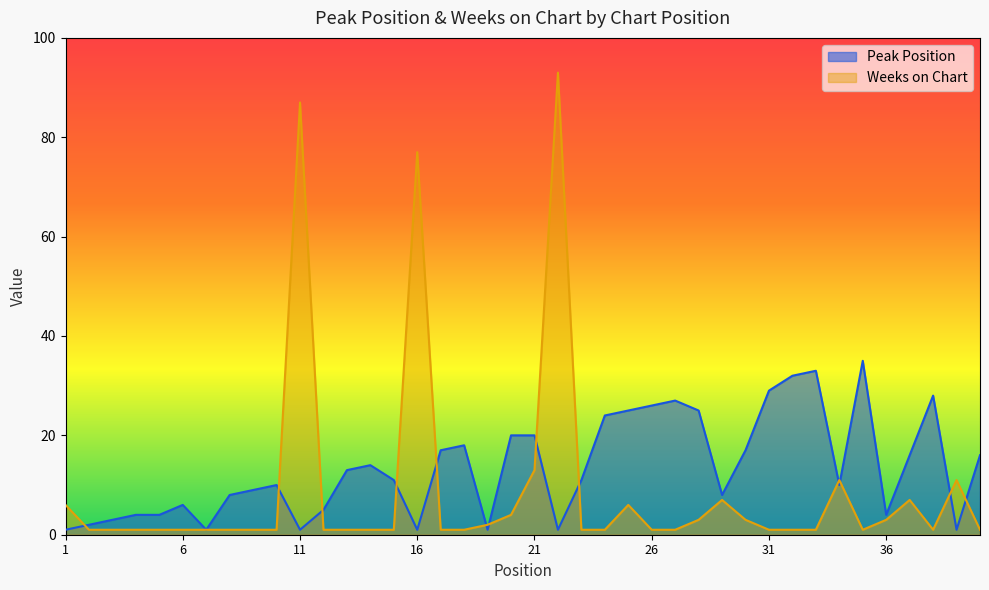

What is the value of the Peak Position point at the 12th from the left?

5